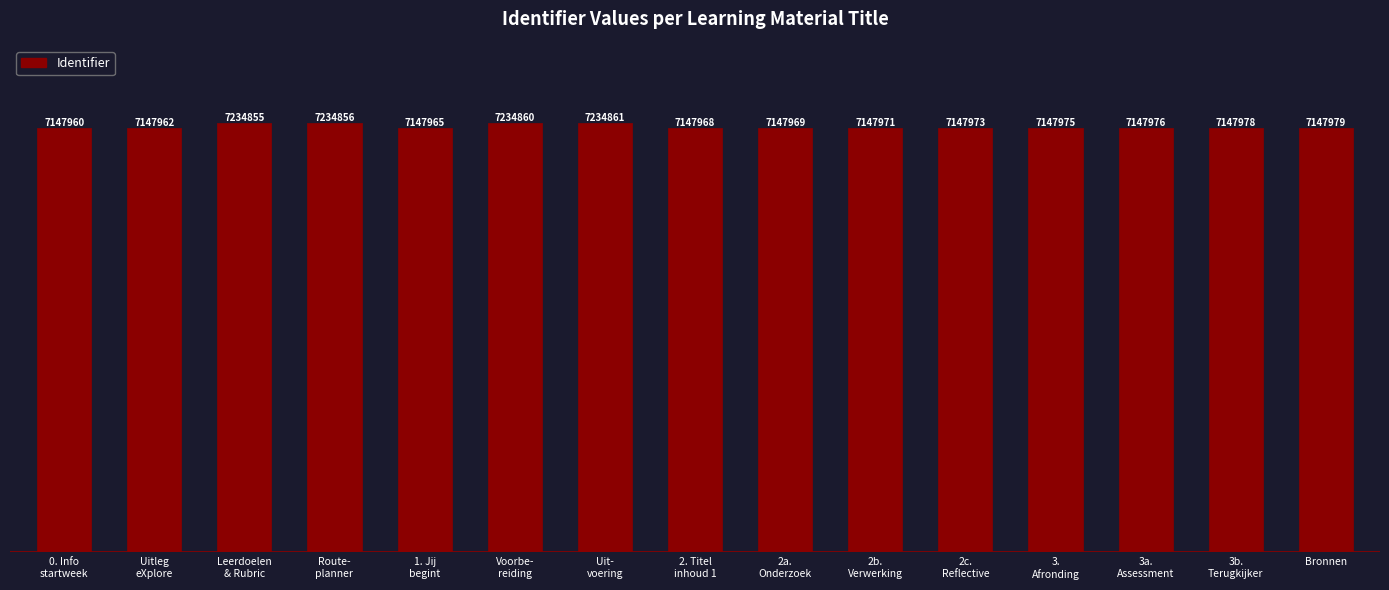

Are the bars horizontal?

No